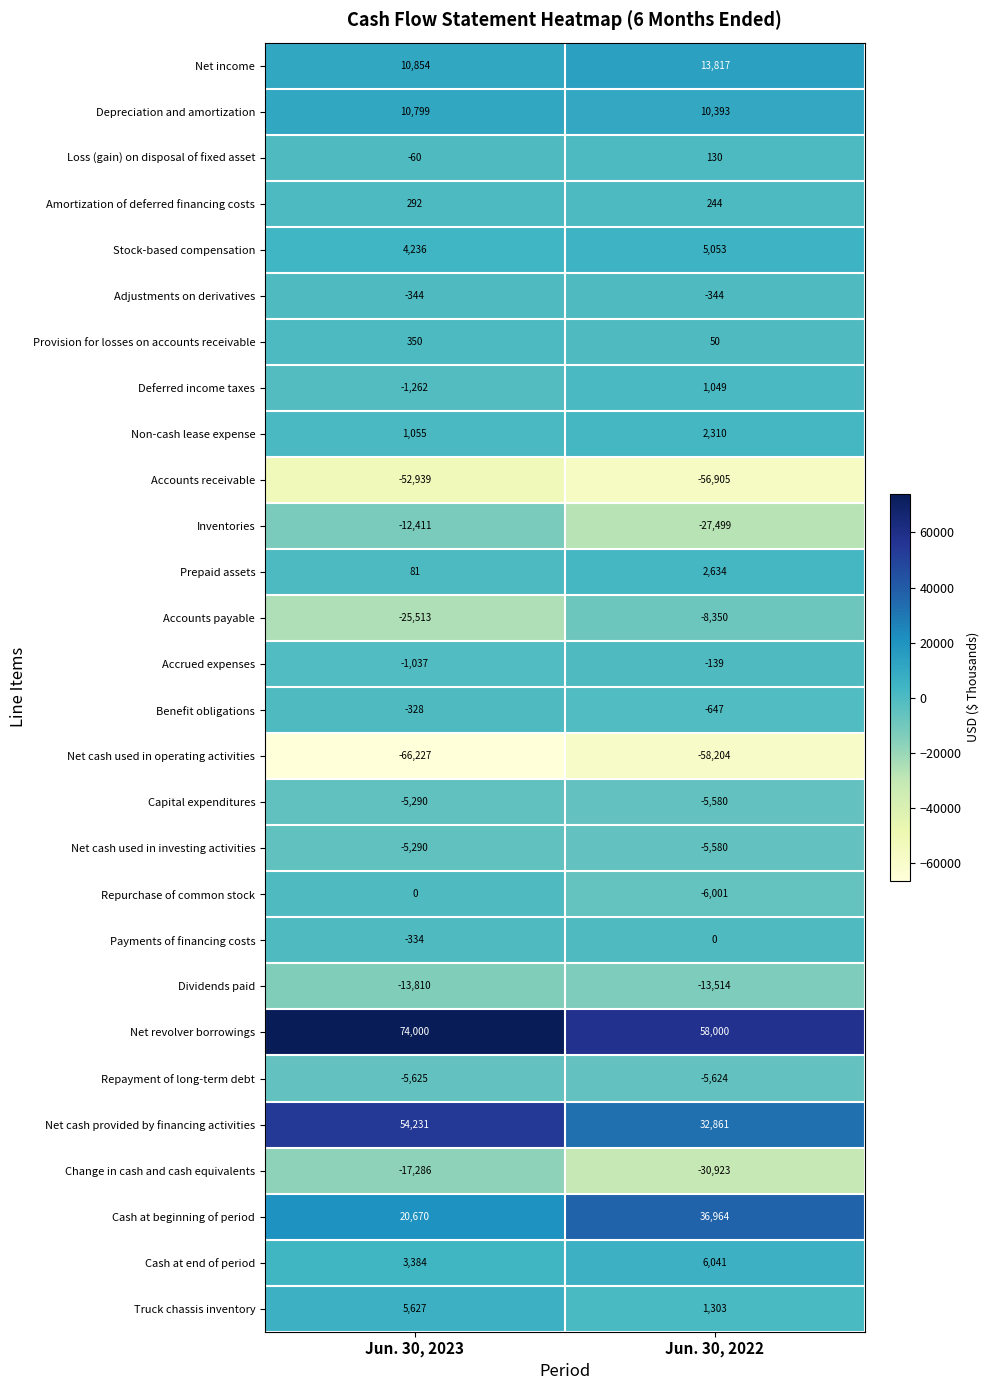

True or false: Truck chassis inventory has a value of 5627 at Jun. 30, 2023.

True